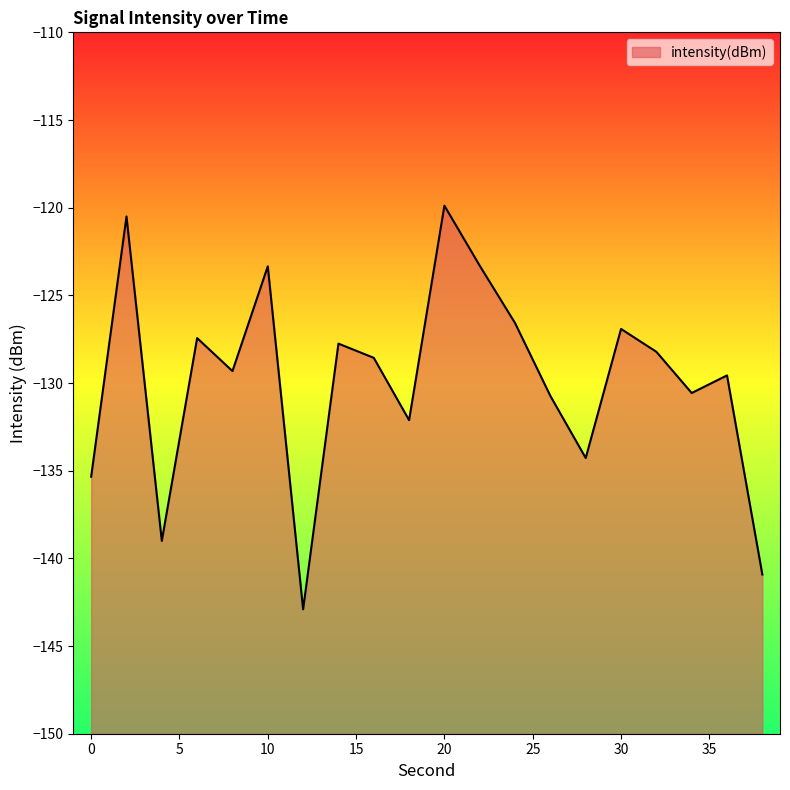

How many lines are shown in the chart?

1